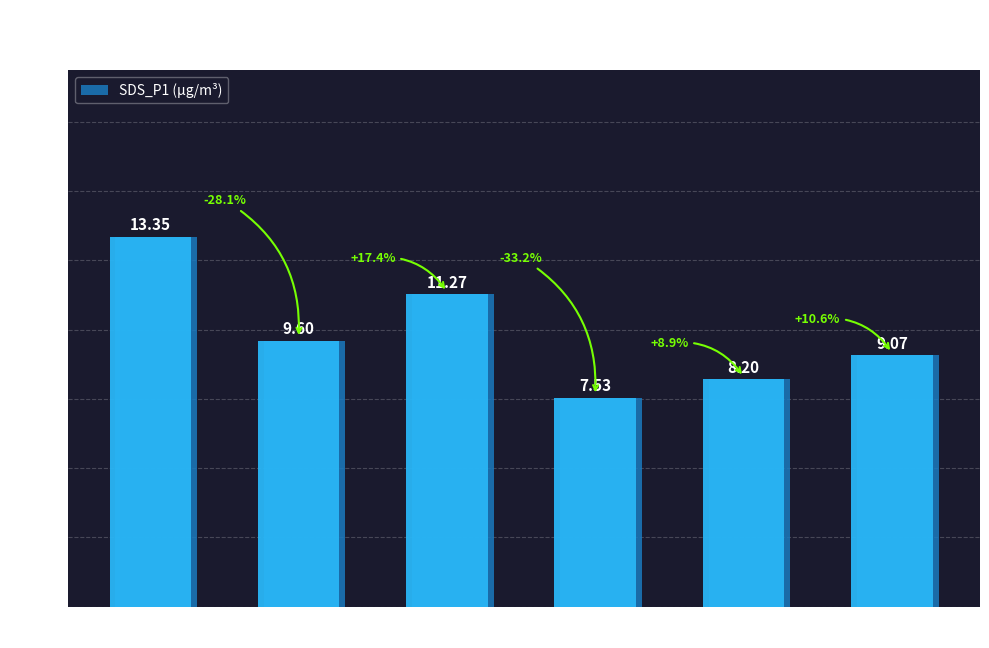

What is the sum of the values at 00:05 and 00:22?

17.8